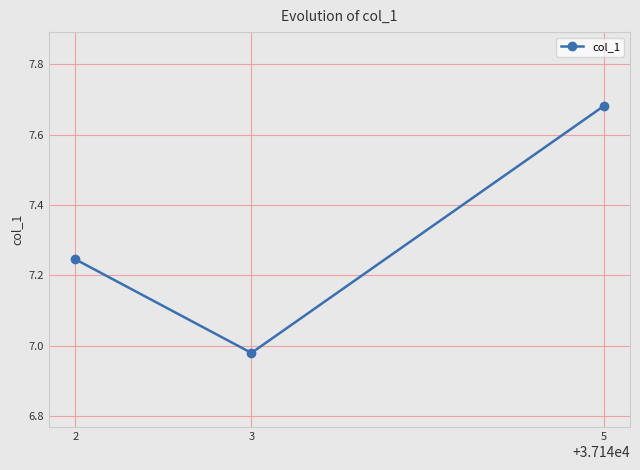

What is the sum of the values at 5 and 2?

14.9